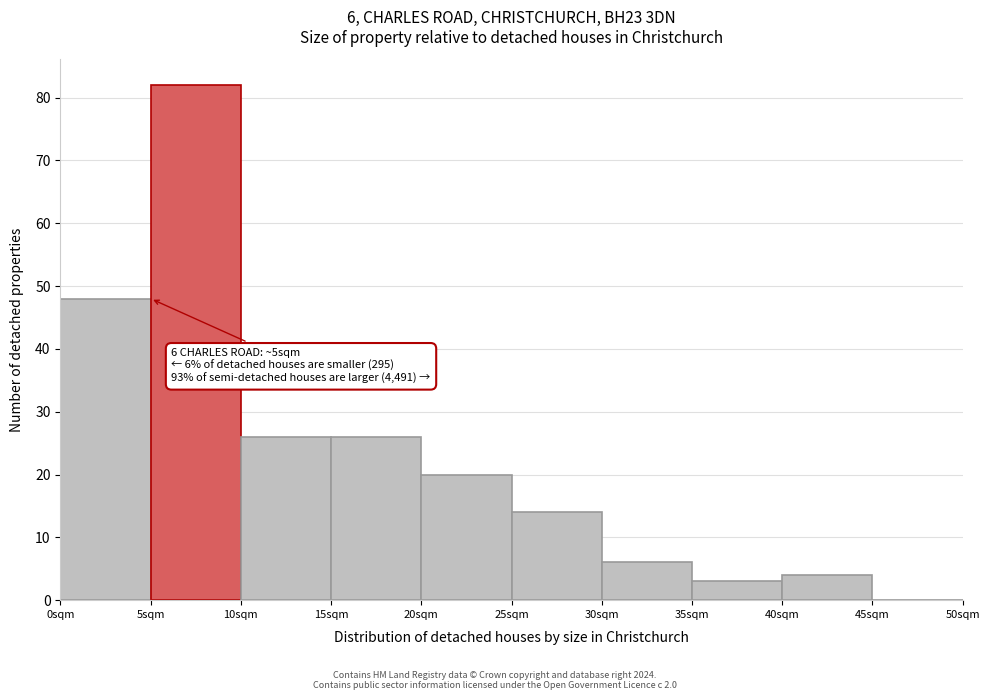

Over which range of the x-axis is the bar tallest?

5 to 10